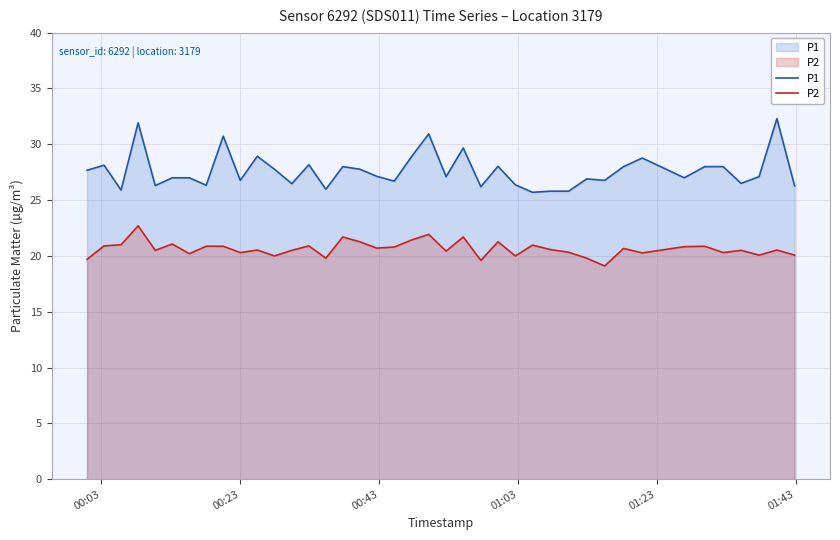

What is the greatest value displayed?

32.3